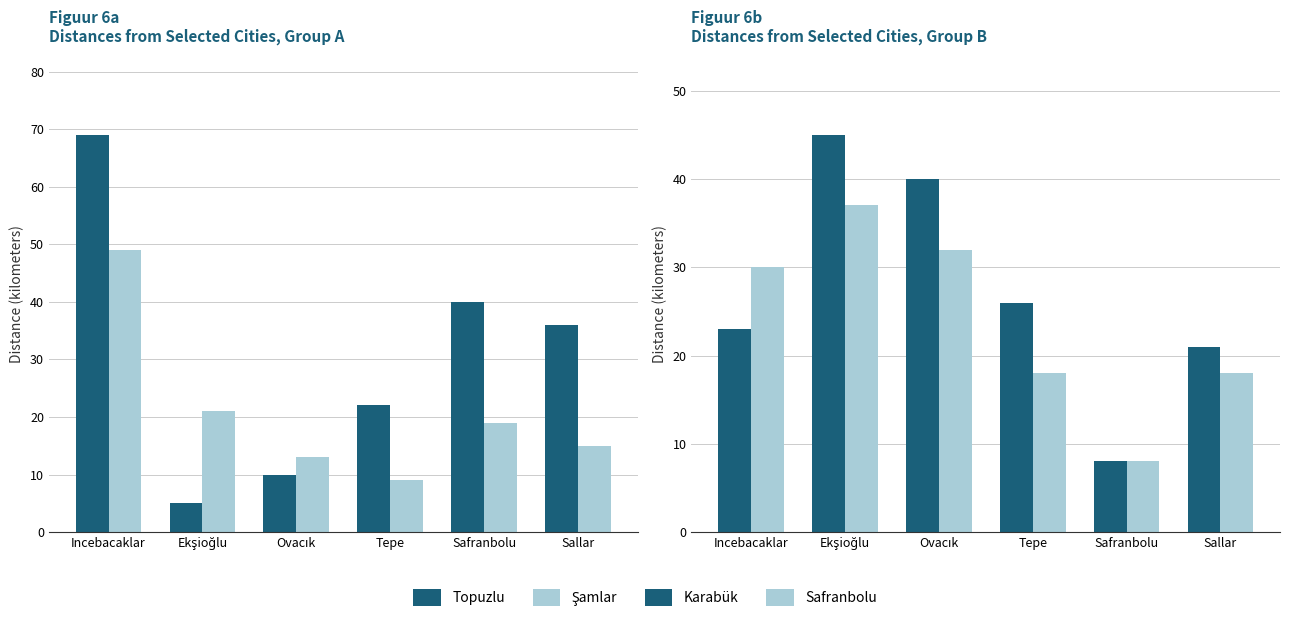

Where does the Şamlar series first go above 19?

Incebacaklar